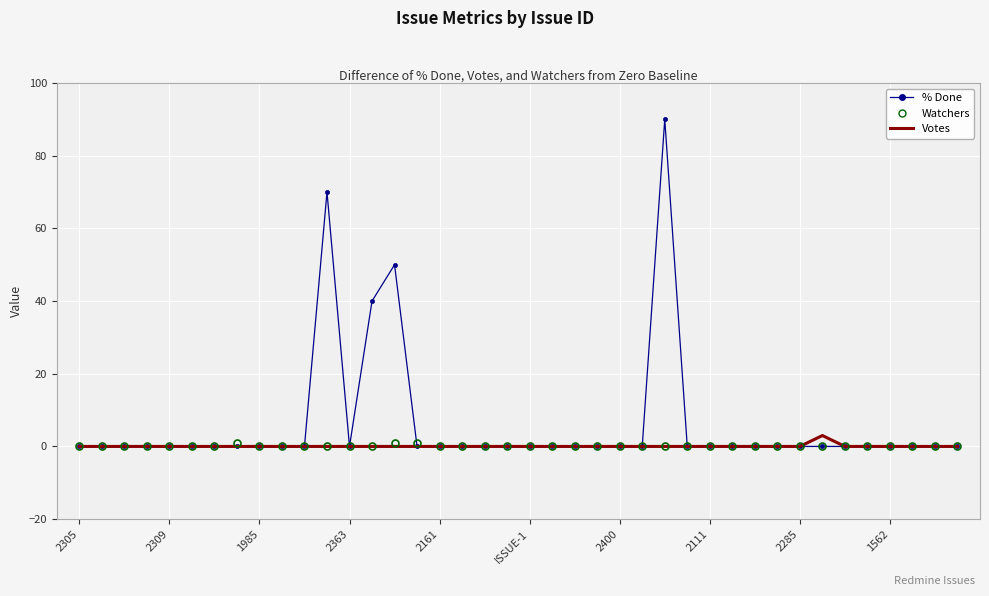

What is the maximum value shown in the chart?

90